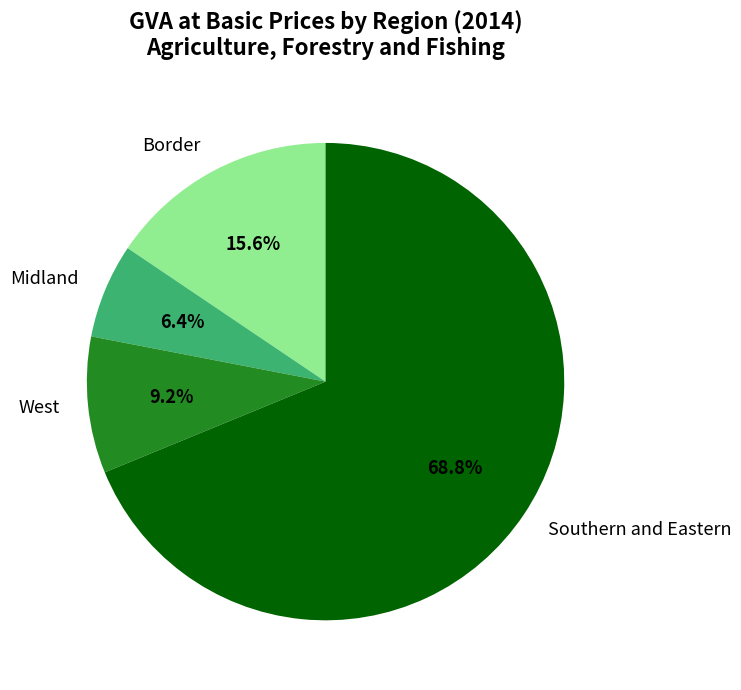

Count the number of slices in the pie.

4